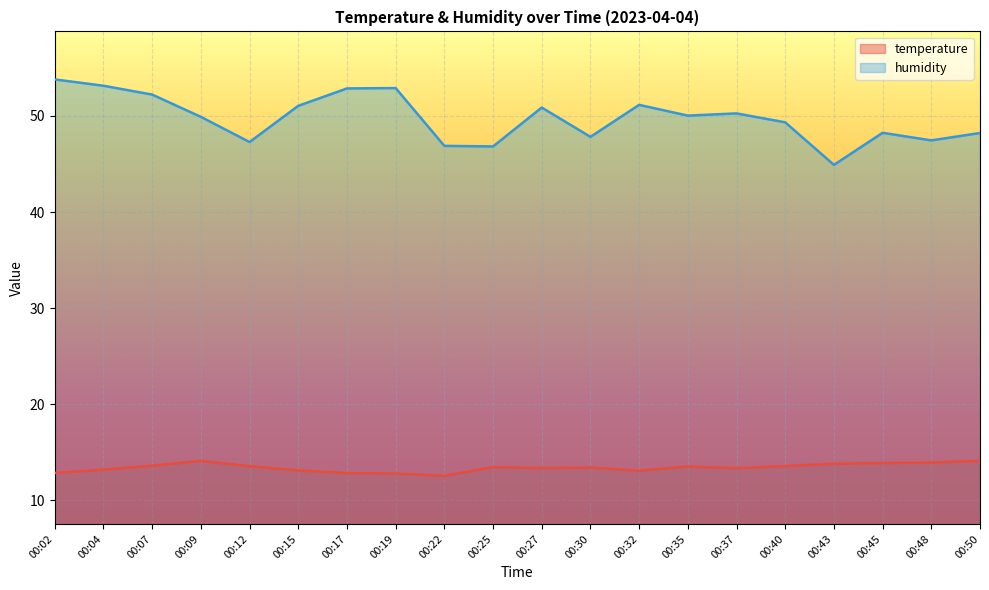

Reading left to right, what are all the values shown in this chart?

temperature: 12.8	13.2	13.6	14.1	13.5	13.1	12.8	12.8	12.5	13.4	13.3	13.4	13.1	13.5	13.3	13.6	13.8	13.9	13.9	14.1
humidity: 53.8	53.1	52.2	49.9	47.3	51.1	52.9	52.9	46.9	46.8	50.9	47.8	51.2	50.0	50.3	49.3	44.9	48.2	47.5	48.2